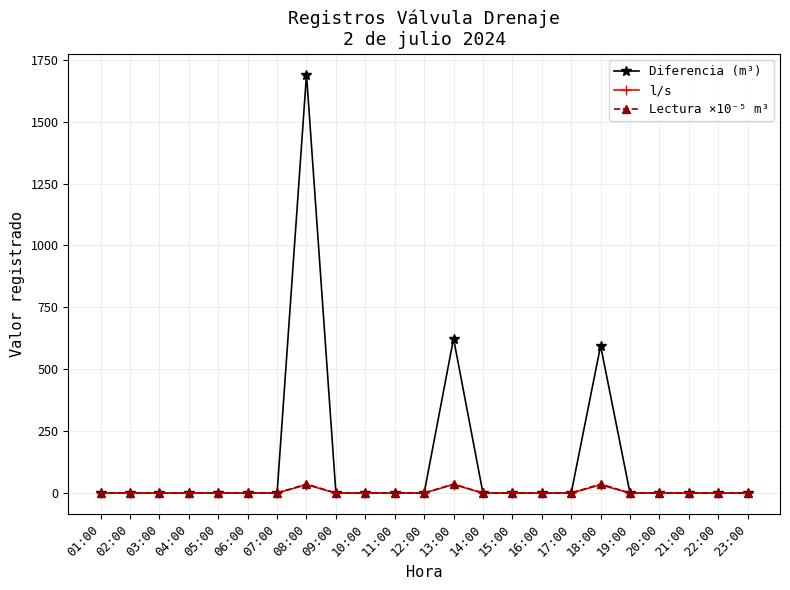

What is the label of the 5th point from the right?

19:00